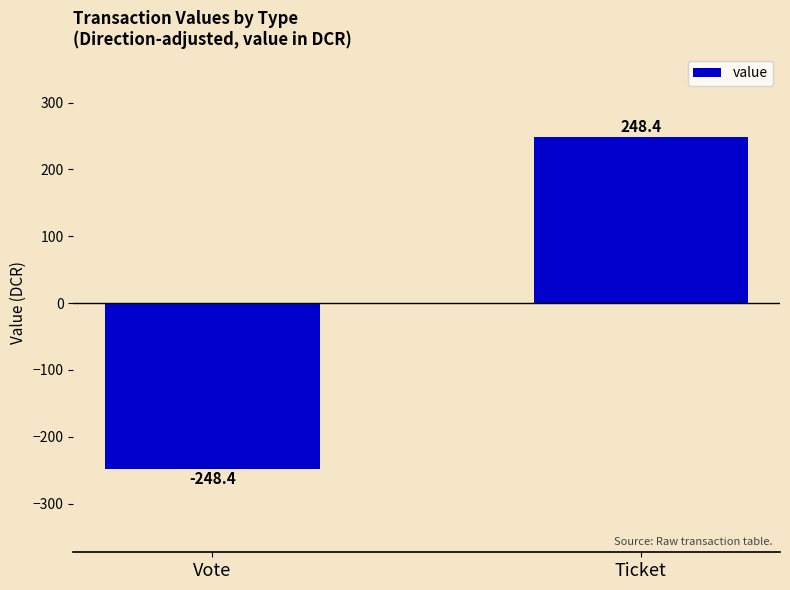

What is the maximum value shown in the chart?

248.4